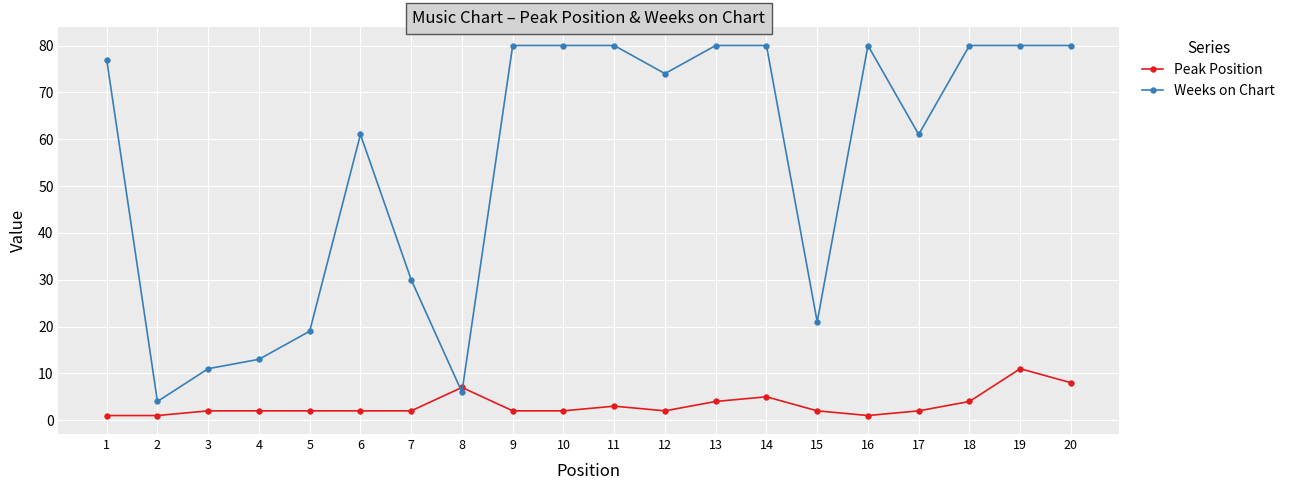

At which category does Weeks on Chart reach its first local peak?

6